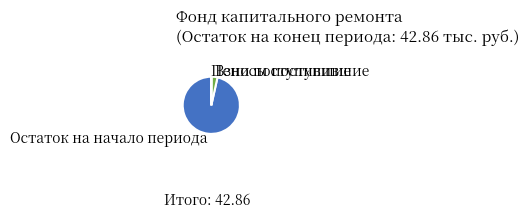

Is there a majority slice in this chart?

Yes